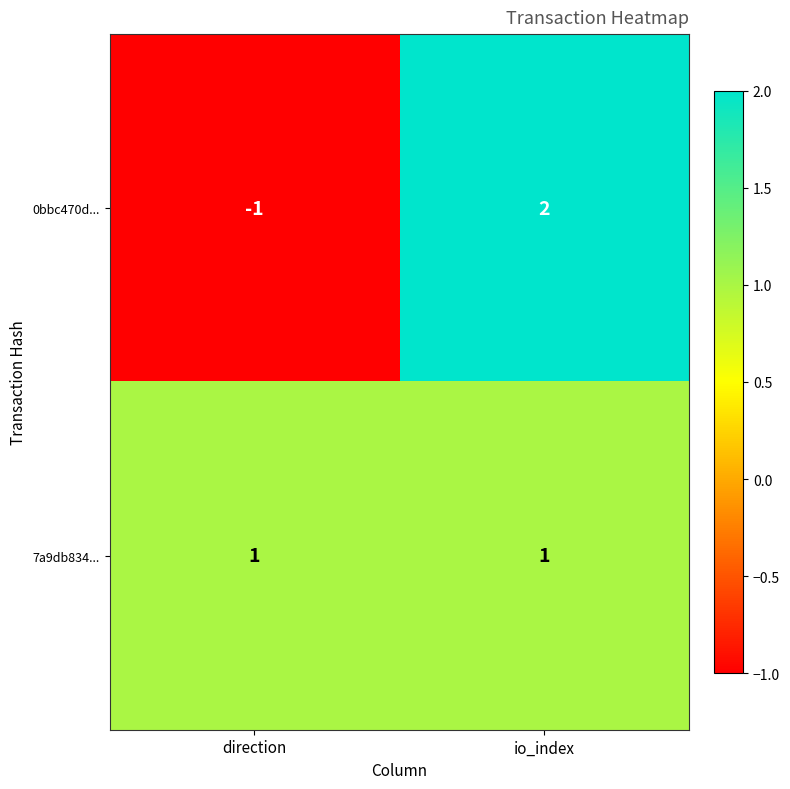

Which series has the largest range (max minus min)?

0bbc470d...